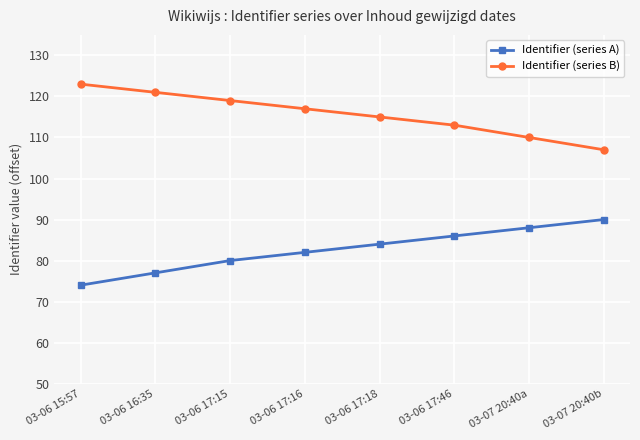

True or false: Identifier (series A) has a value of 77 at 03-06 16:35.

True